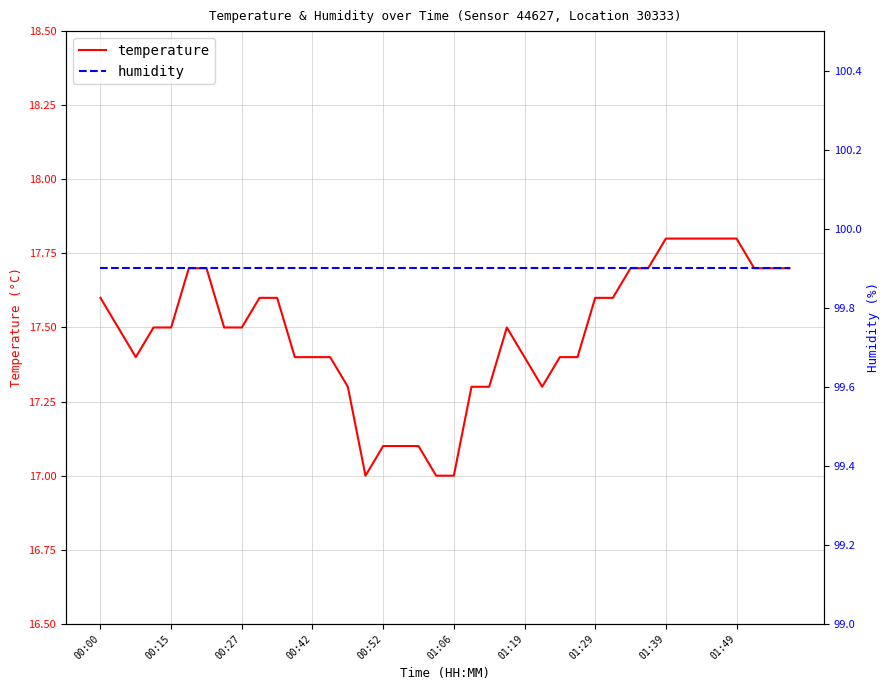

The temperature series shows 7.0 at 15. True or false?

False